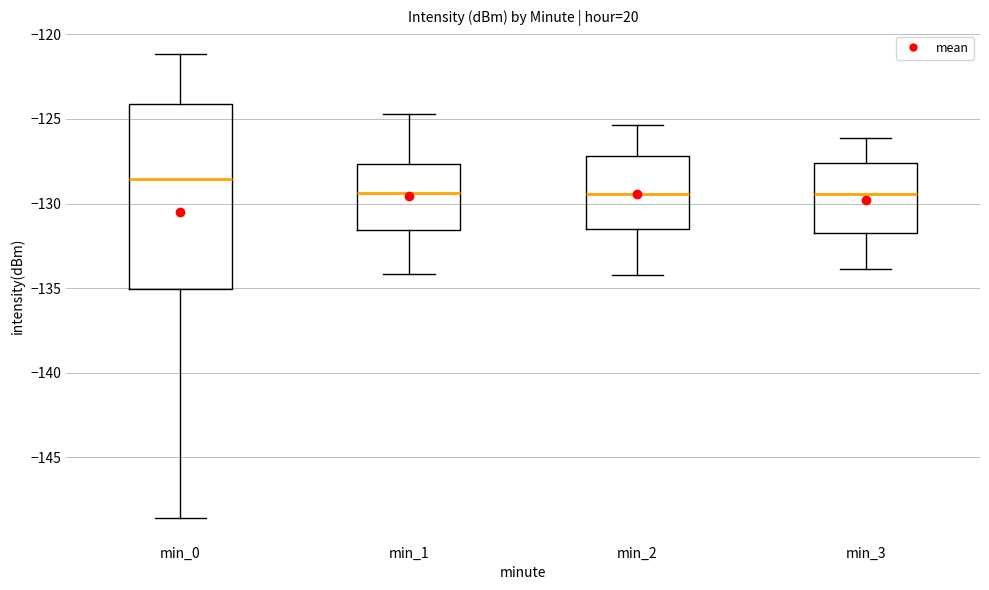

Where does the lower whisker of the box for min_1 end on the y-axis? The values are not printed on the chart, so give them approximately, as read against the axis.

-134.0